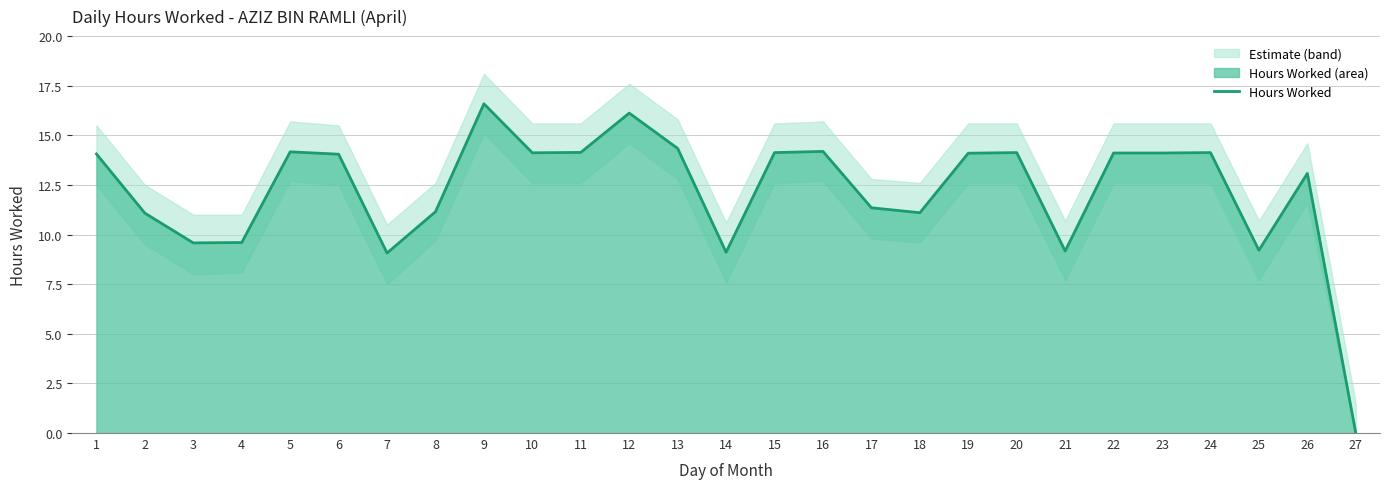

What is the sum of all values?

330.0